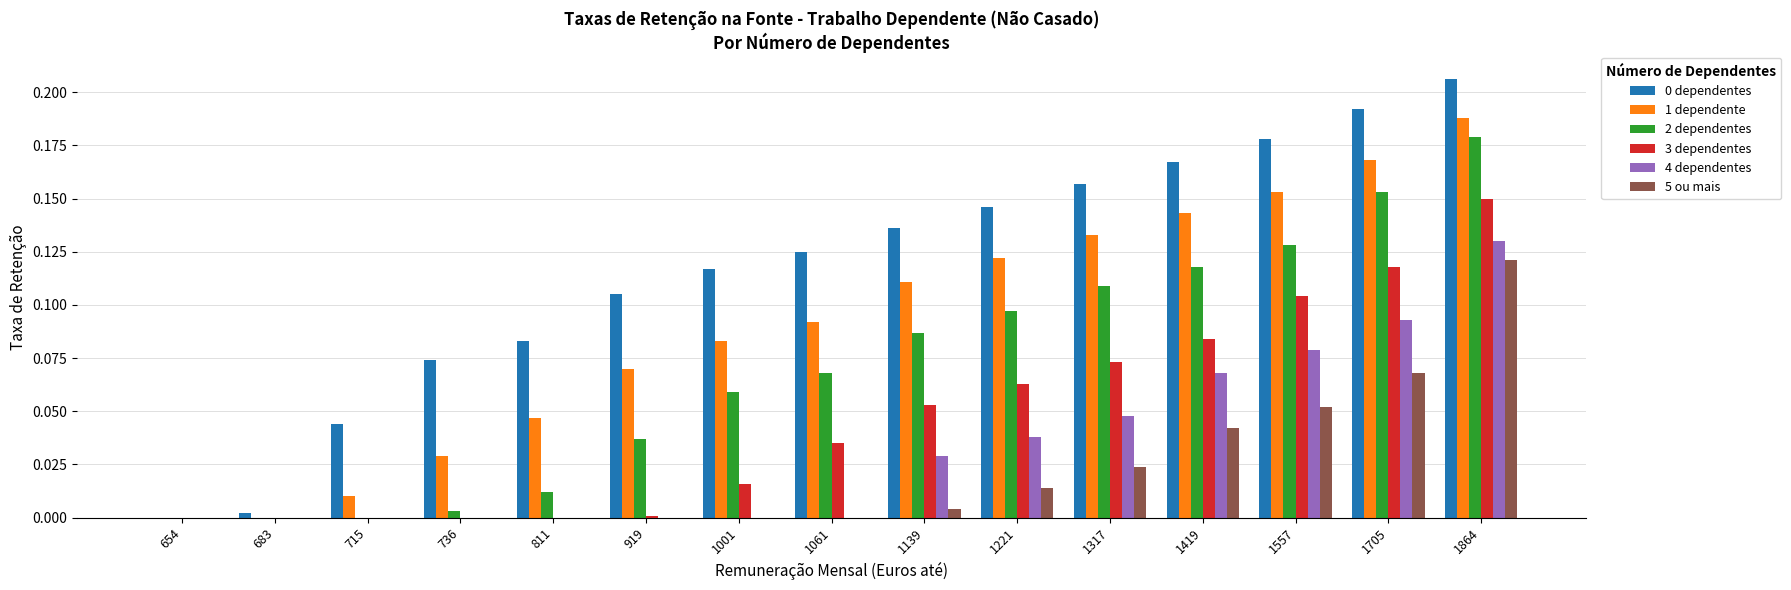

The 1 dependente series shows 0.0 at 1557. True or false?

False